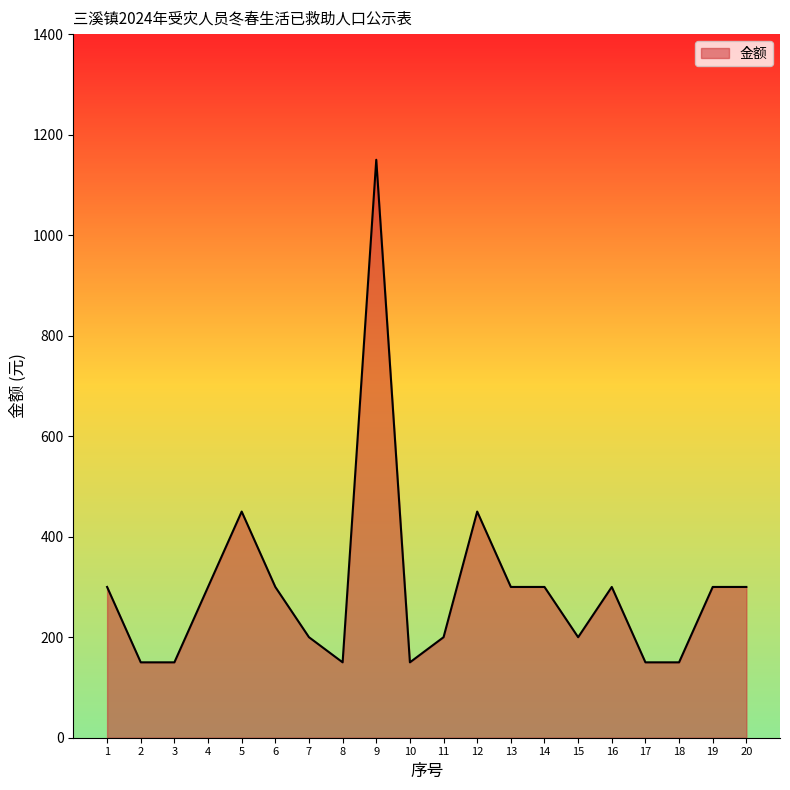

Reading right to left, what are all the values shown in this chart?

300	300	150	150	300	200	300	300	450	200	150	1150	150	200	300	450	300	150	150	300